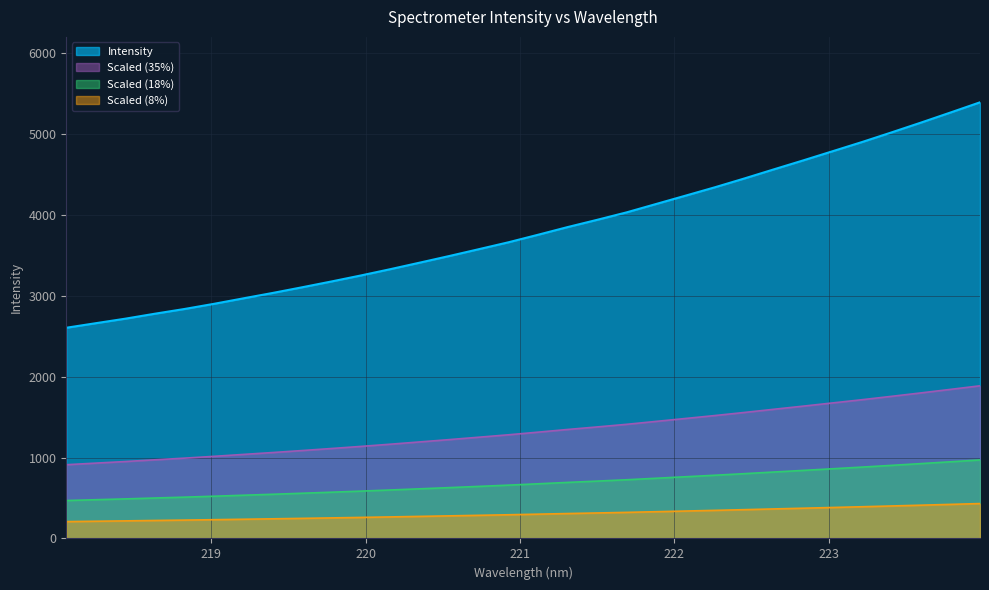

Which label corresponds to the smallest value in the chart?

218.0596